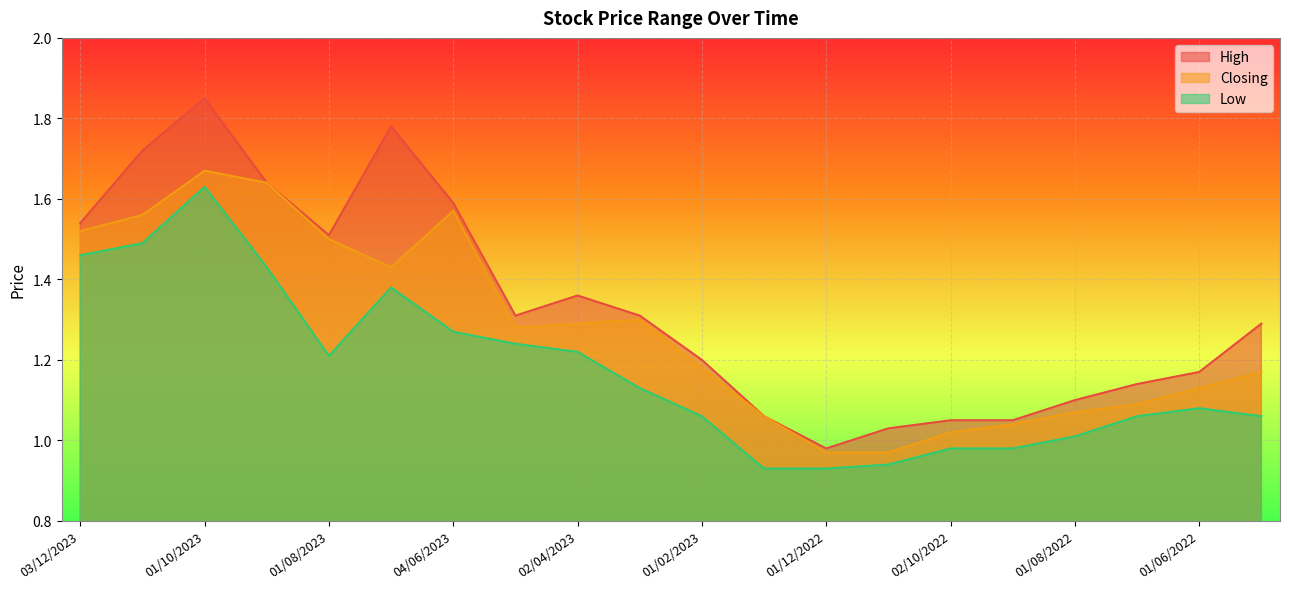

The High series shows 1.9 at 01/02/2023. True or false?

False